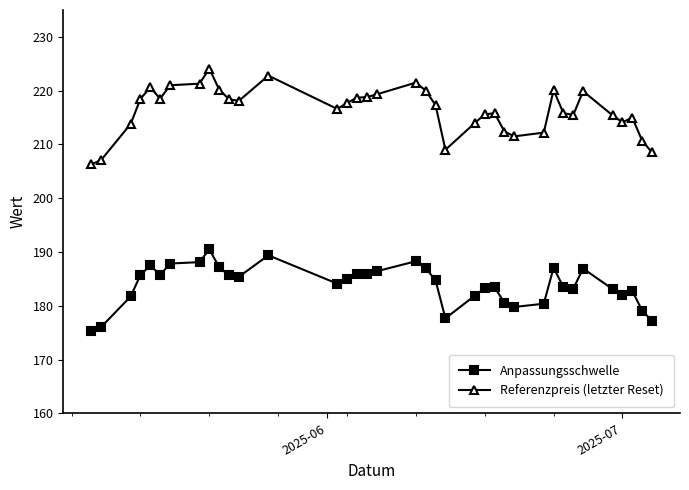

Rank the series by their average value, from lowest to highest.

Anpassungsschwelle, Referenzpreis (letzter Reset)